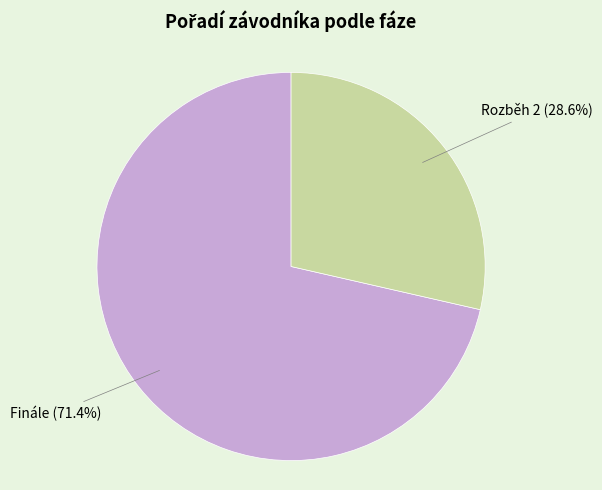

Is there any slice that represents more than half of the pie?

Yes